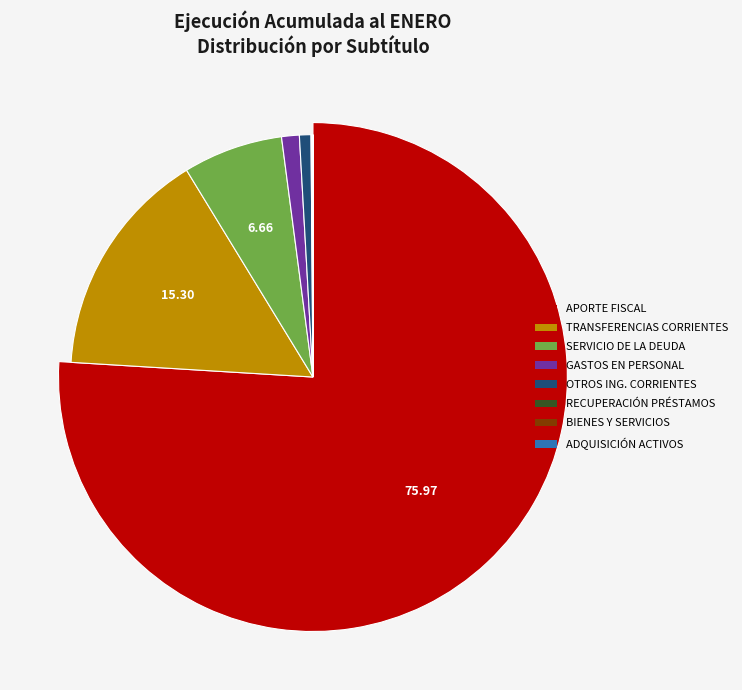

True or false: APORTE FISCAL accounts for 88% of the total.

False